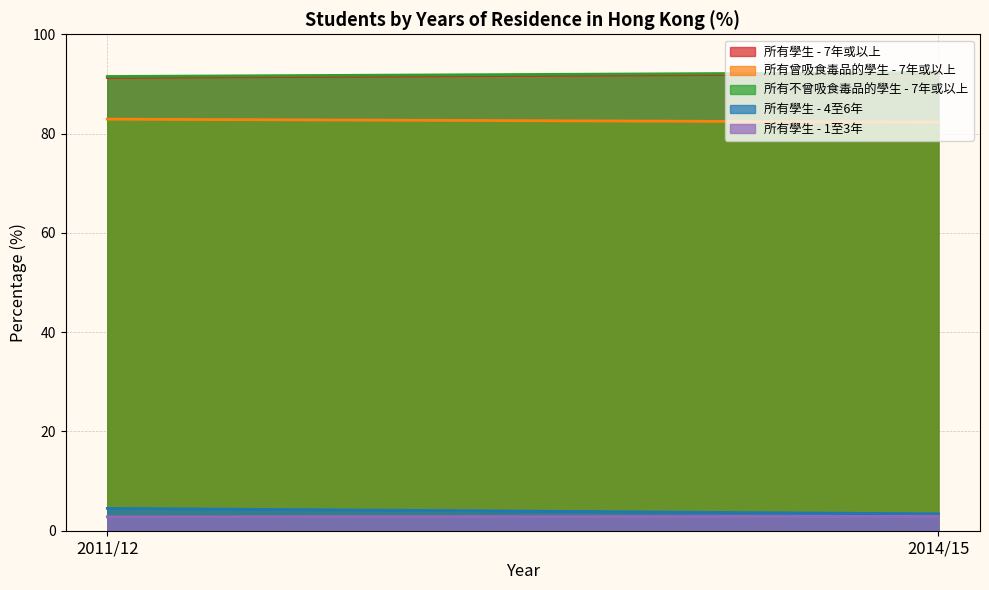

What is the value of the 所有曾吸食毒品的學生 - 7年或以上 point at the 2nd from the left?

82.3